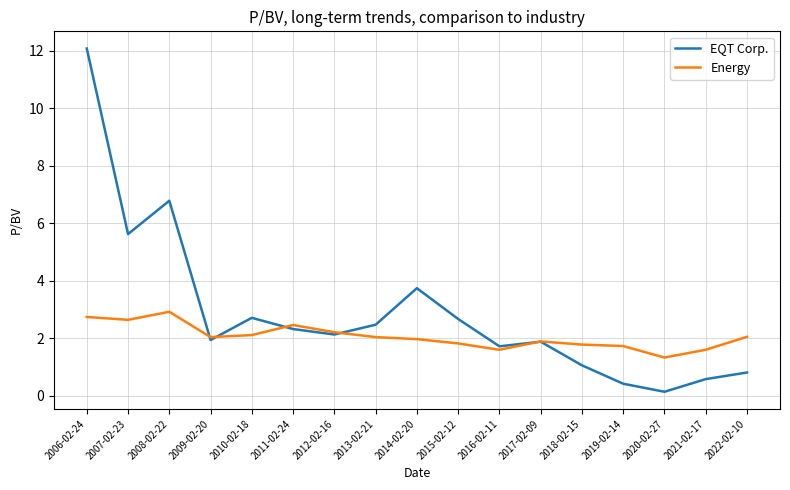

True or false: EQT Corp. and Energy cross at least once.

True